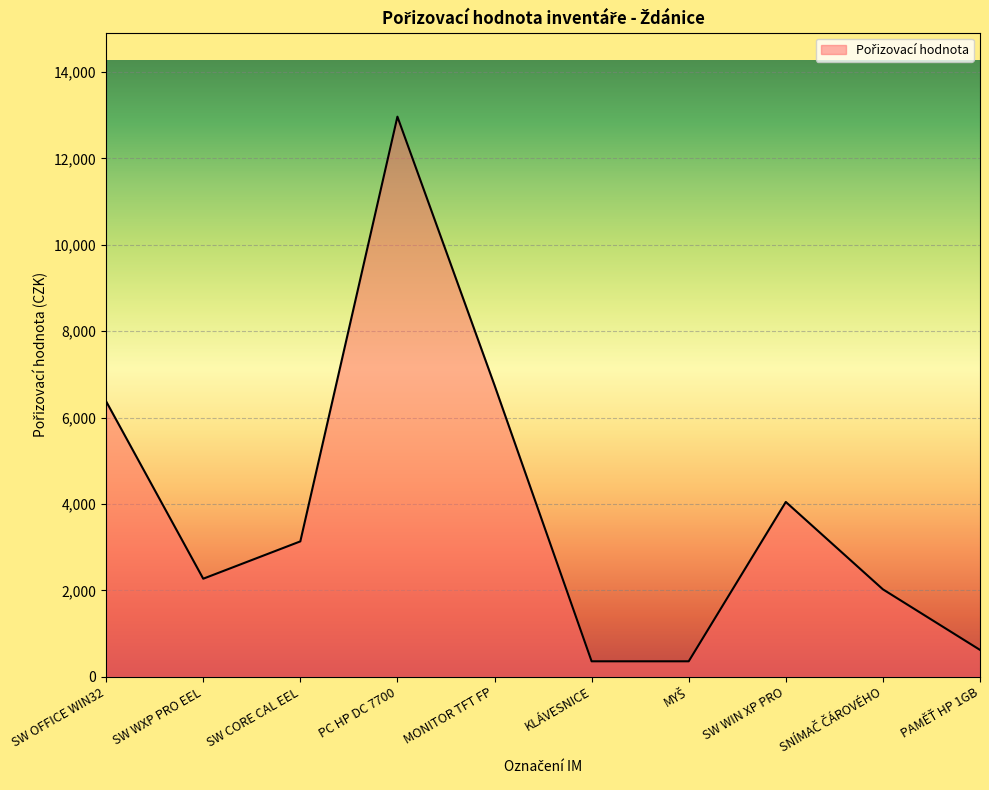

The value at SW OFFICE WIN32 is 3477. True or false?

False